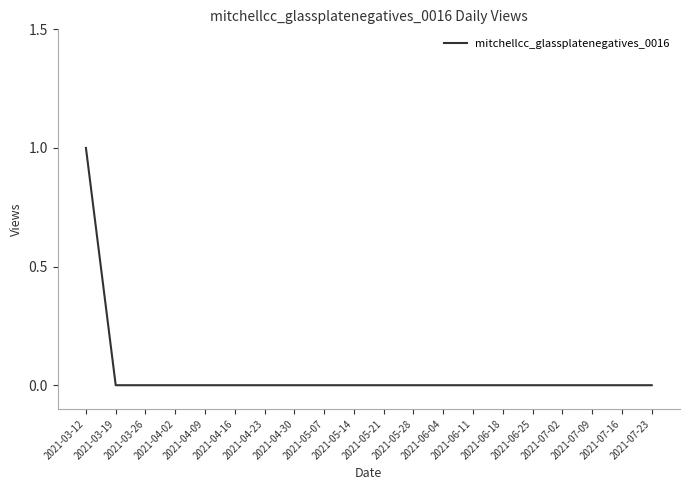

Is it true that the value at 2021-03-12 is 1?

True